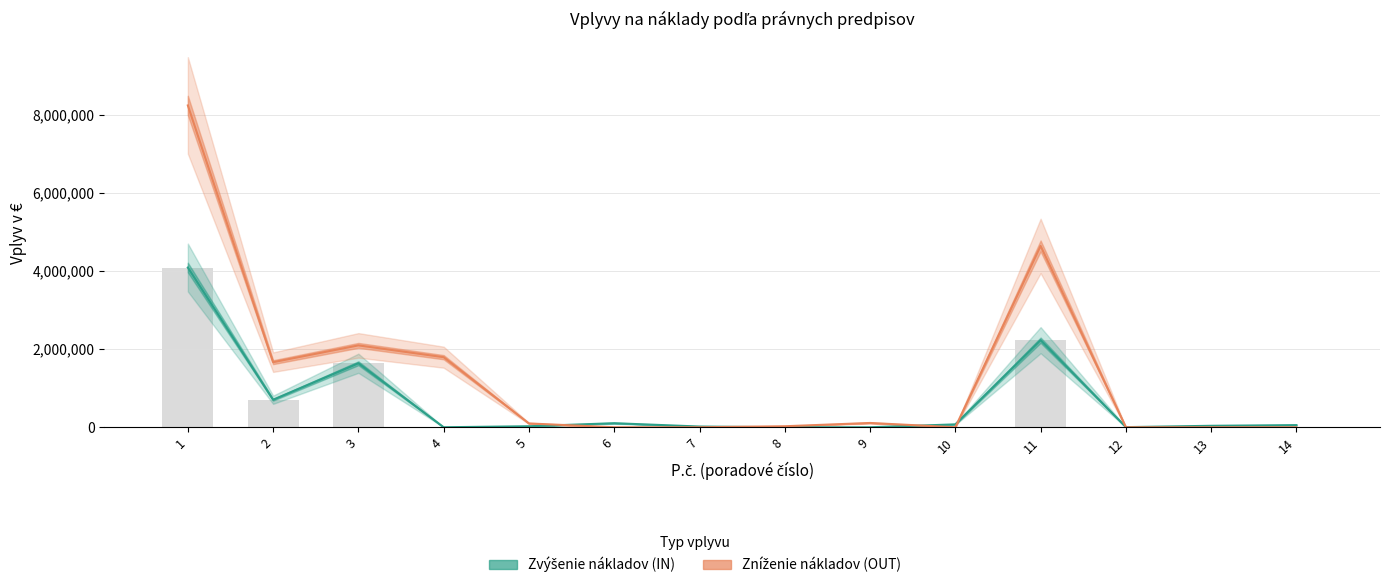

Reading left to right, list all the values displayed in this chart.

Zvýšenie nákladov (IN): 4085641.0	703829.7	1637250.0	0.0	26094.0	103750.0	18750.0	0.0	0.0	73750.0	2227625.0	3243.0	37500.0	55000.0
Zníženie nákladov (OUT): 8232176.0	1665138.5	2094378.0	1792280.0	97529.0	0.0	0.0	25784.0	110003.0	0.0	4638450.0	0.0	0.0	0.0